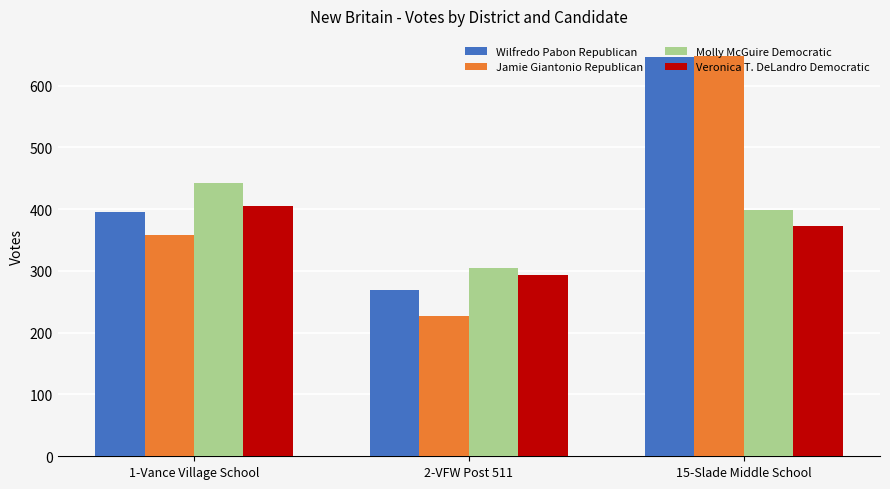

Reading right to left, list all the values displayed in this chart.

Wilfredo Pabon Republican: 646	269	395
Jamie Giantonio Republican: 648	227	358
Molly McGuire Democratic: 398	305	443
Veronica T. DeLandro Democratic: 372	294	405